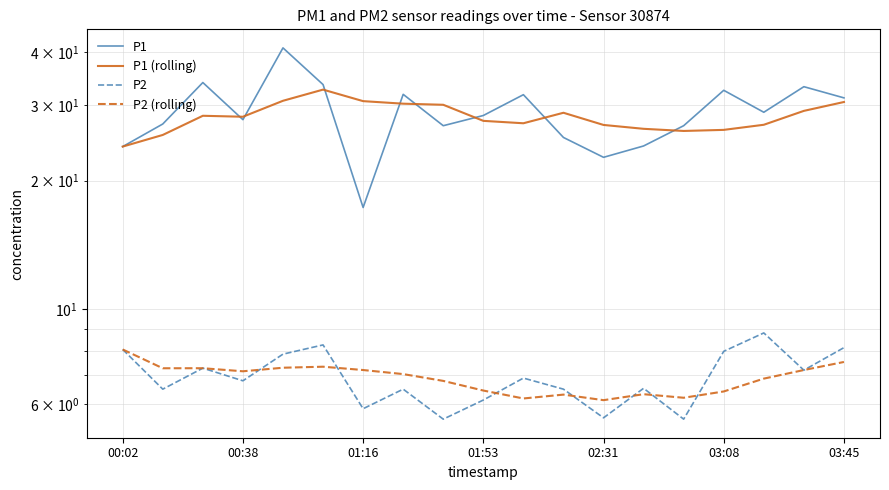

Is this an area chart (filled region under the line)?

No